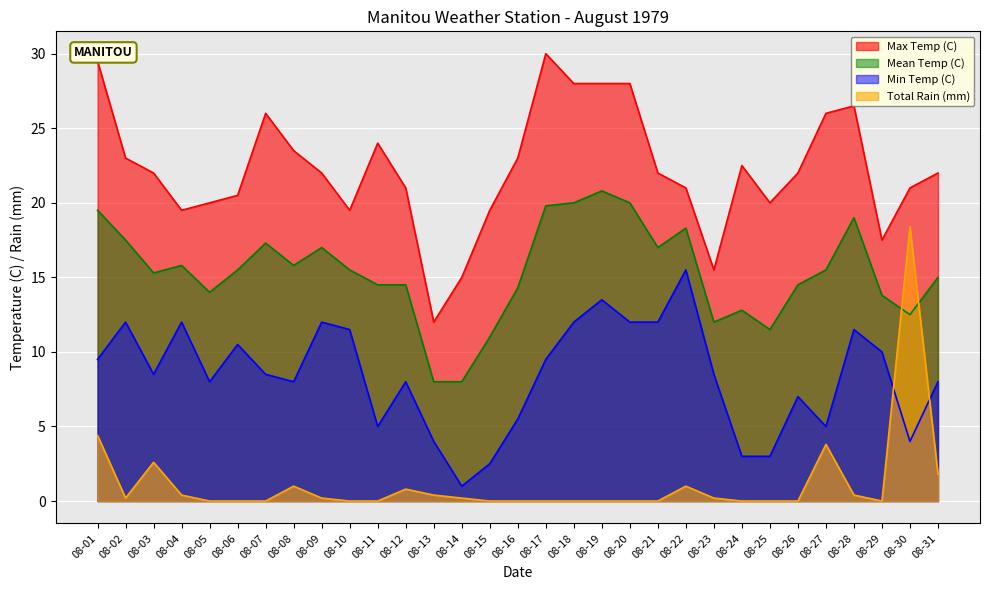

At which category is the sum across all series the highest?

08-01